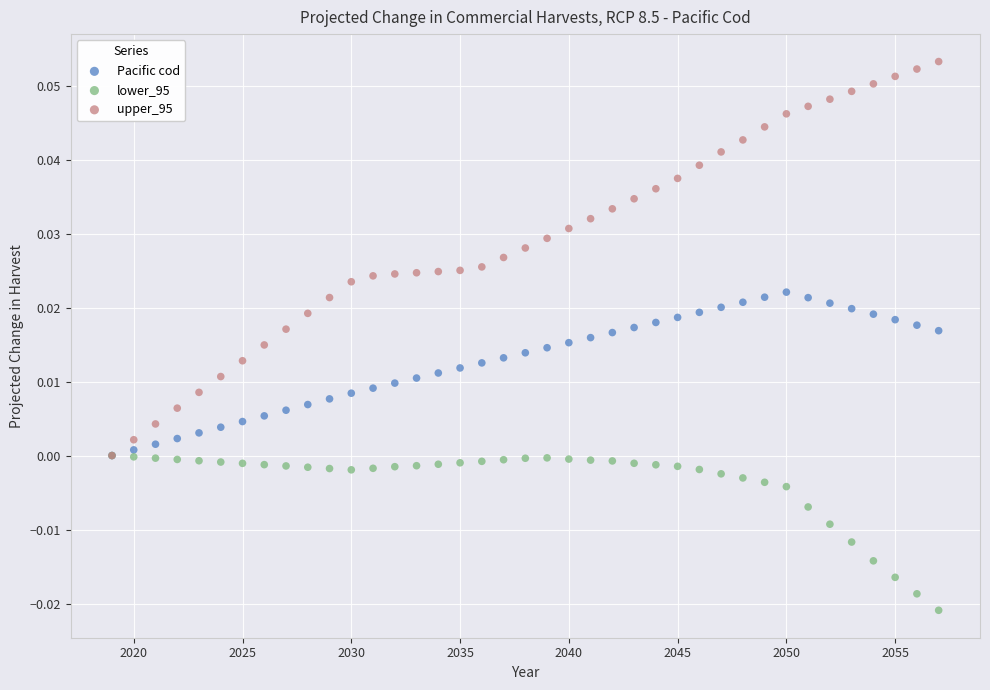

What are all the series names shown in the legend?

Pacific cod, lower_95, upper_95